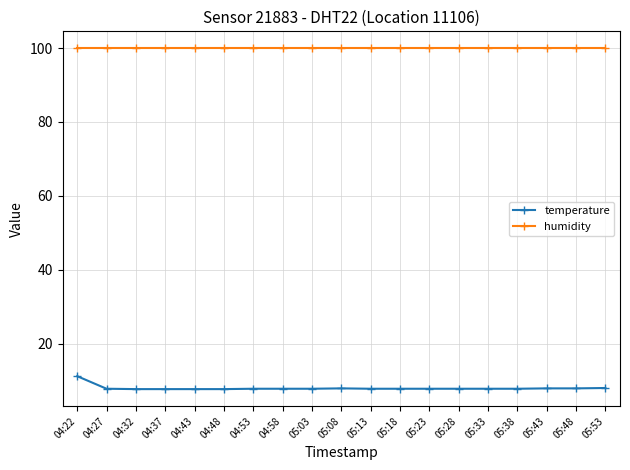

What is the value of the temperature point at the 16th from the left?

7.8